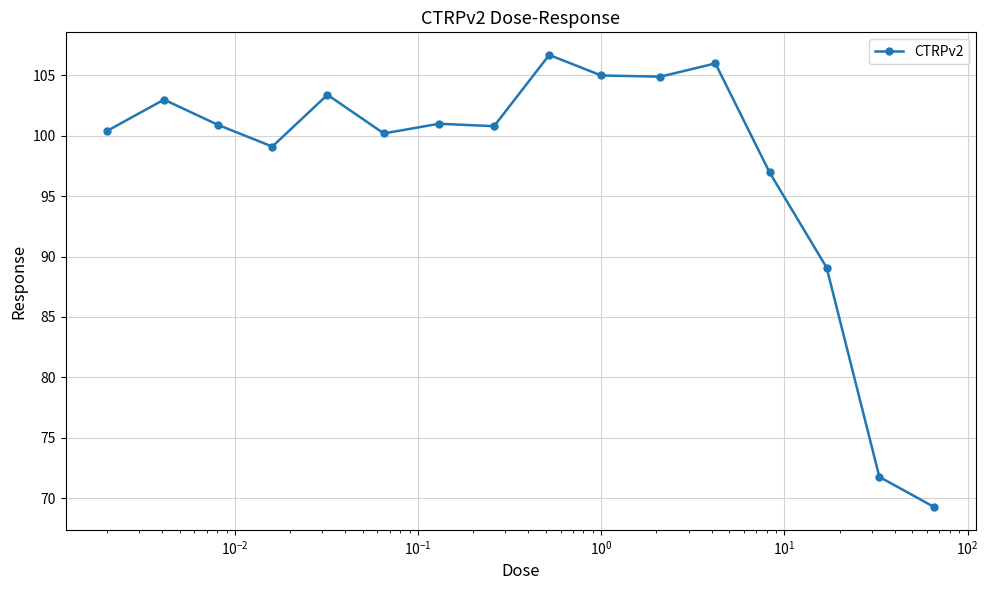

Is this an area chart (filled region under the line)?

No